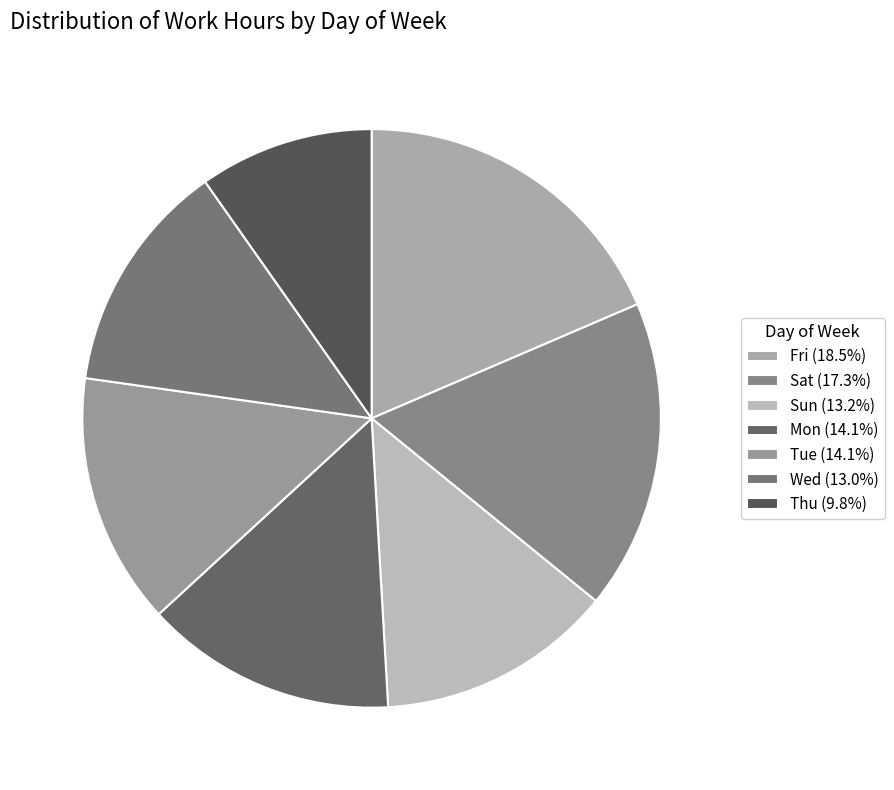

What is the ratio of the value at Wed to the value at Fri?

0.7